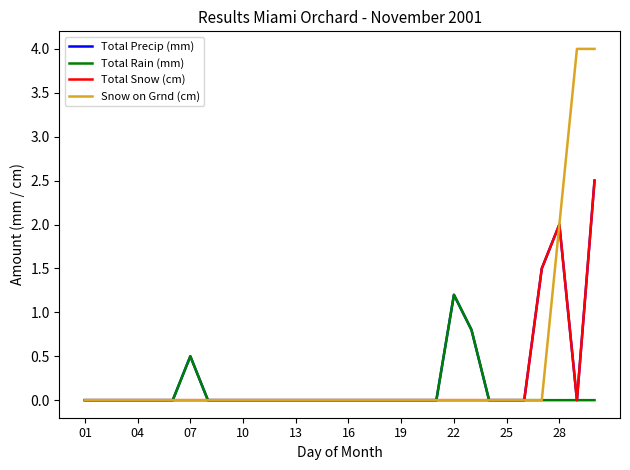

What is the greatest value displayed?

4.0